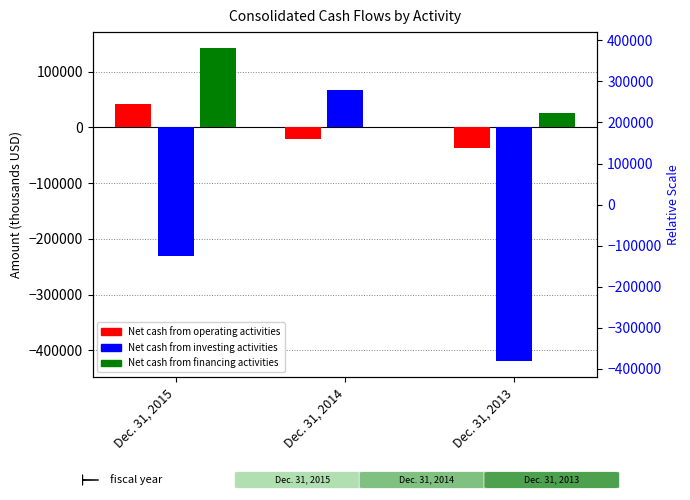

At which label does Net cash from financing activities first exceed 26334?

Dec. 31, 2015